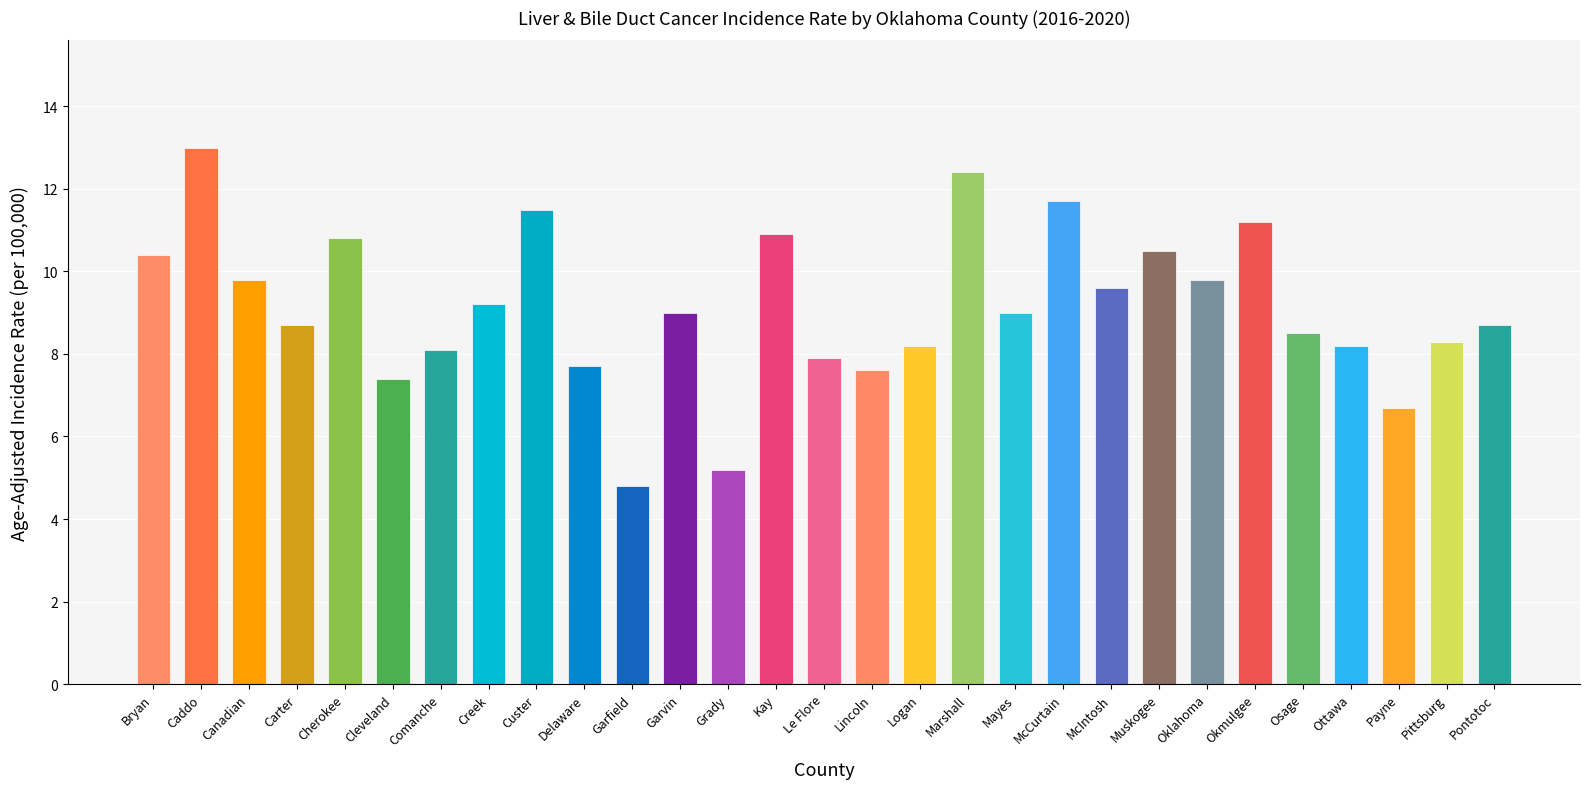

Approximately how many times larger is the value at Creek compared to Garfield?

1.9